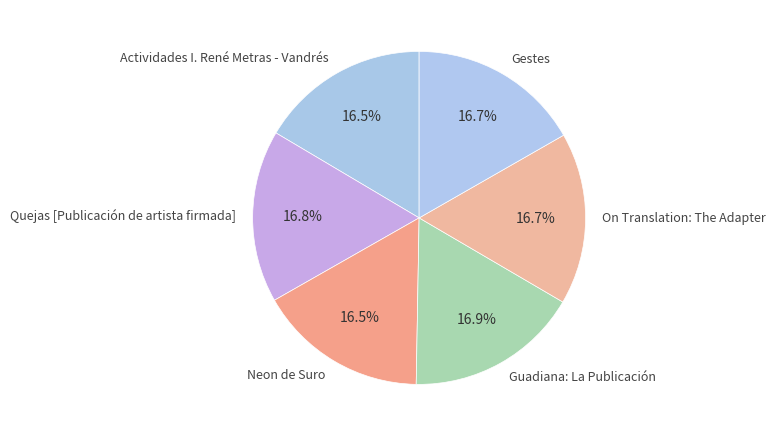

What is the total percentage of Actividades I. René Metras - Vandrés and On Translation: The Adapter?

33.2%